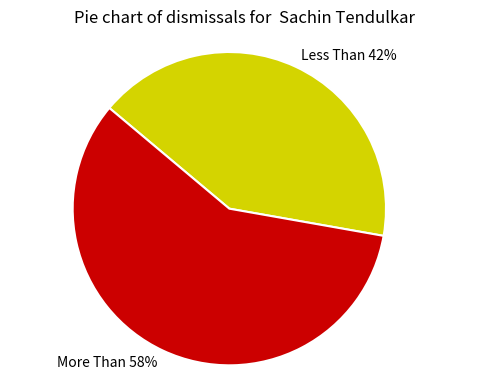

To the nearest percent, what is the combined percentage of More Than and Less Than?

100%